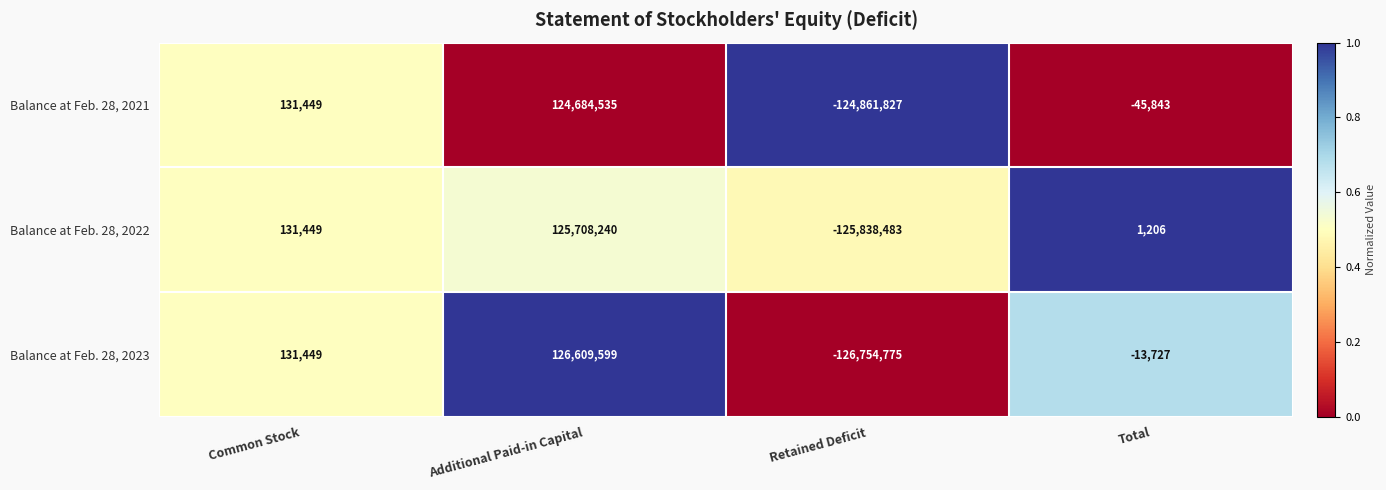

What value does the Balance at Feb. 28, 2021 series have at Common Stock?

131449